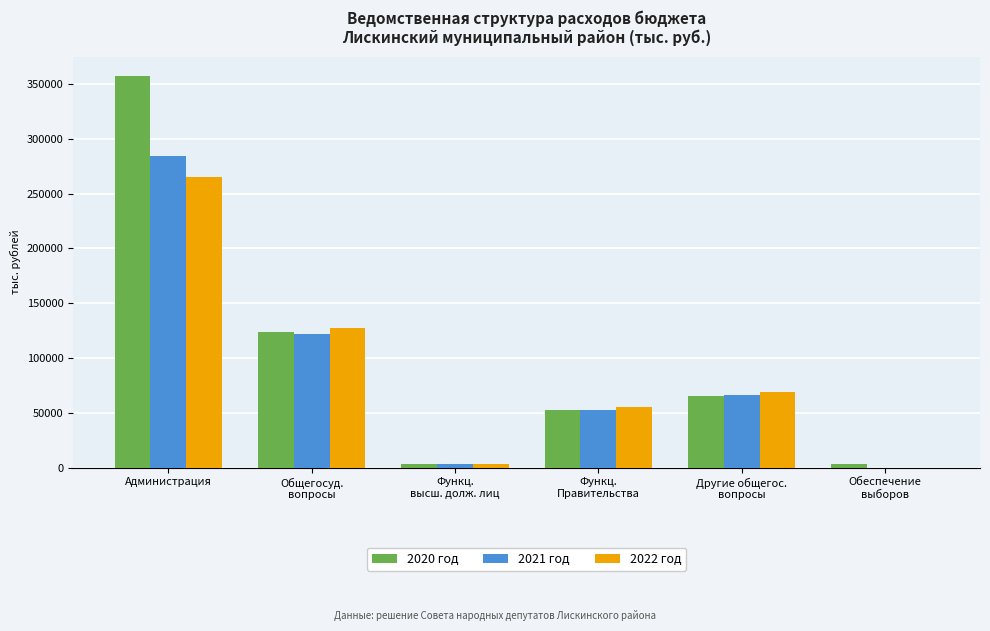

The 2022 год series shows 92352.4 at Функц.
Правительства. True or false?

False